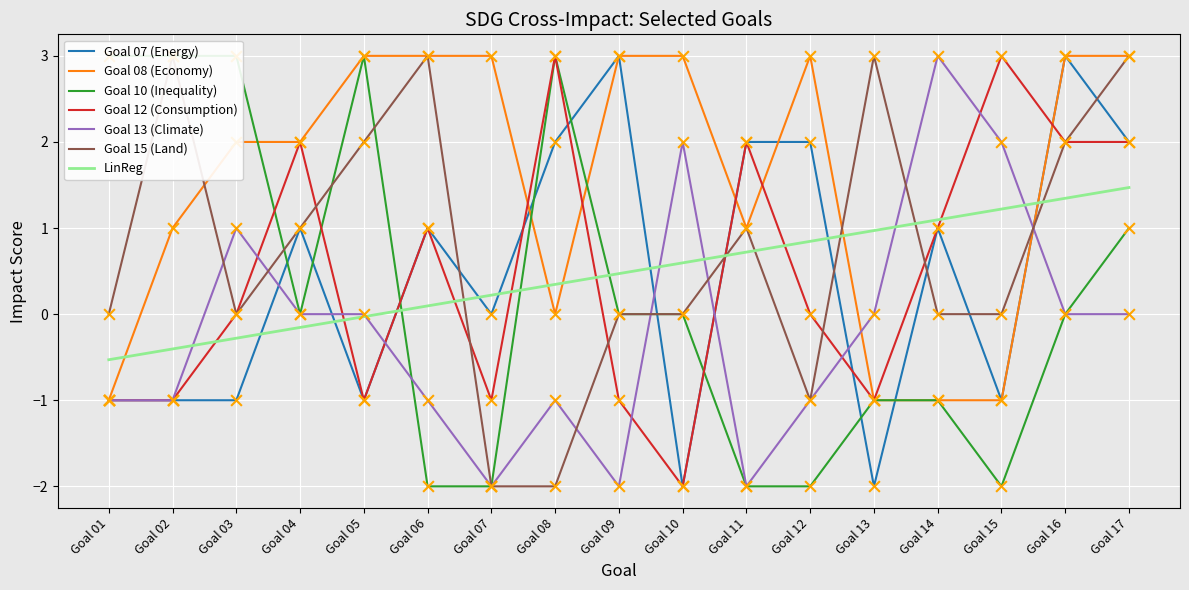

Which series has the widest spread of Y values?

Goal 07 (Energy)